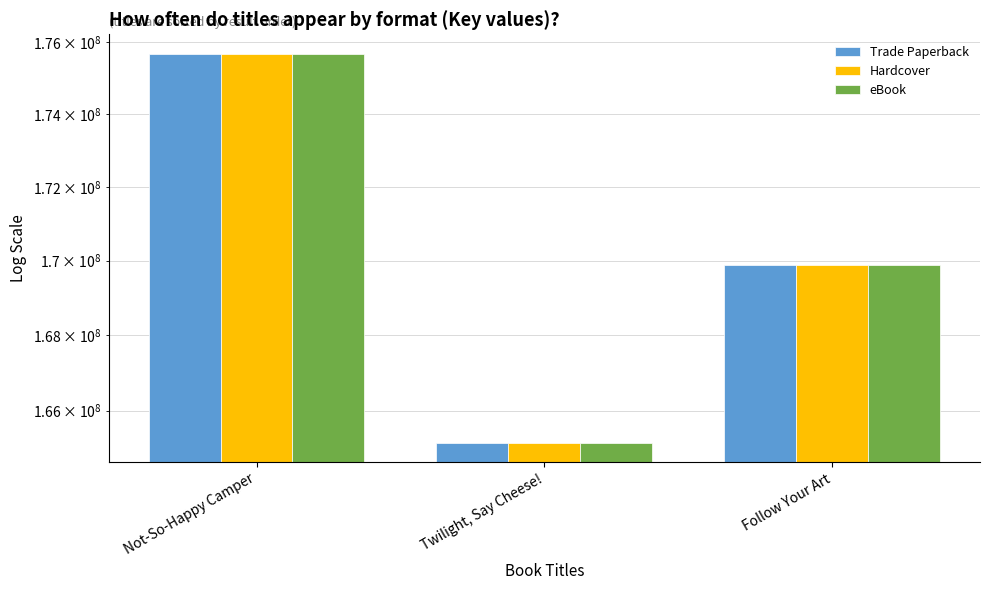

What are all the series names shown in the legend?

Trade Paperback, Hardcover, eBook